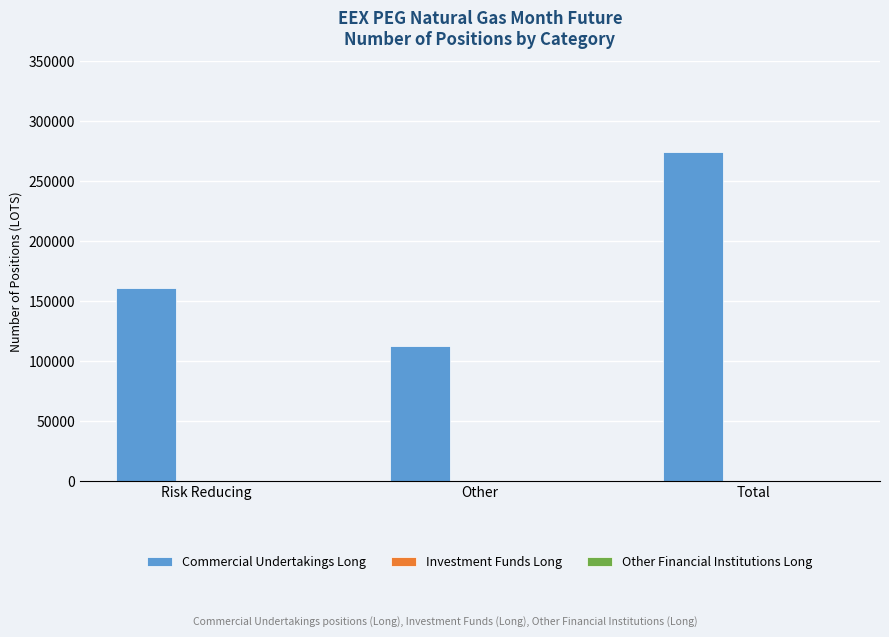

Rank the categories by value from lowest to highest.

Other, Risk Reducing, Total